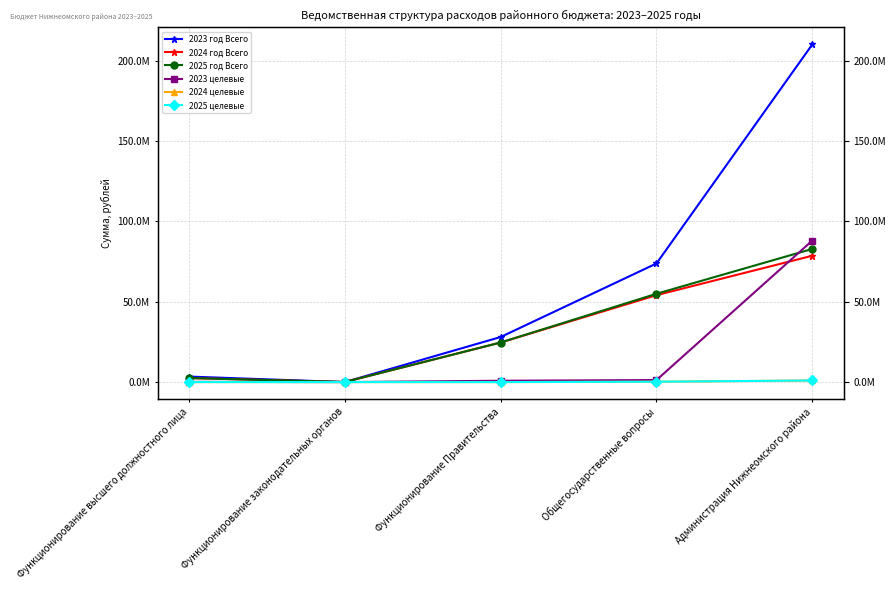

Which category has the lowest value in the 2024 год Всего series?

Функционирование законодательных органов